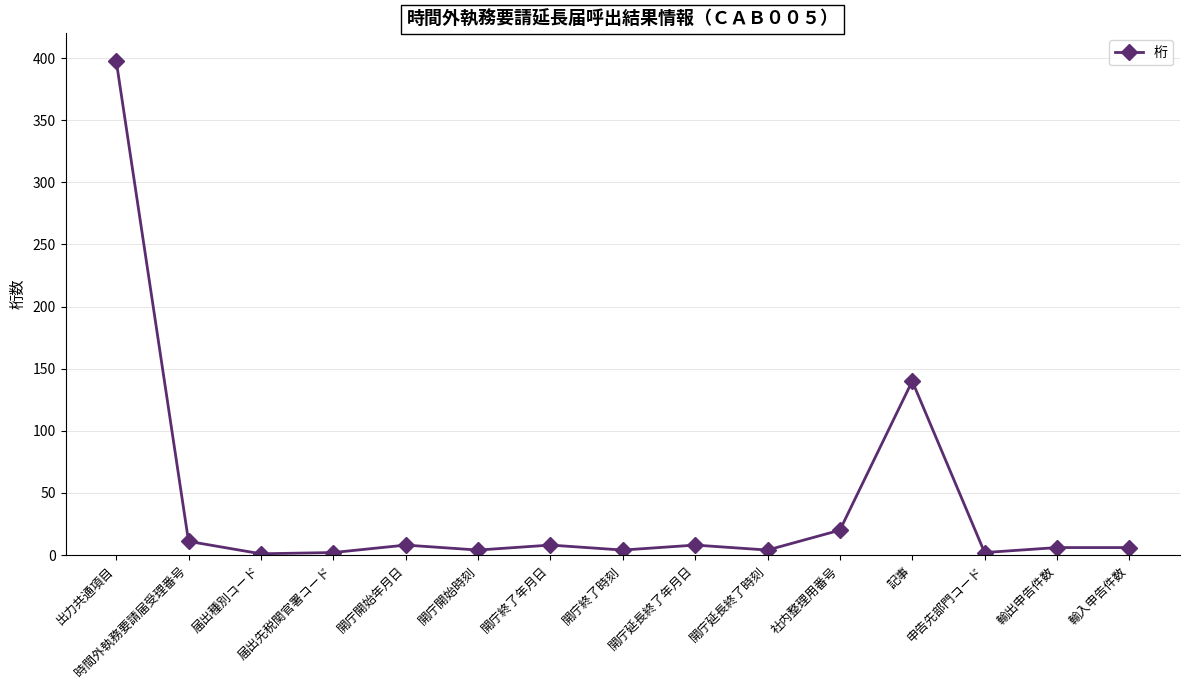

At which category does the data reach its first local peak?

開庁開始年月日